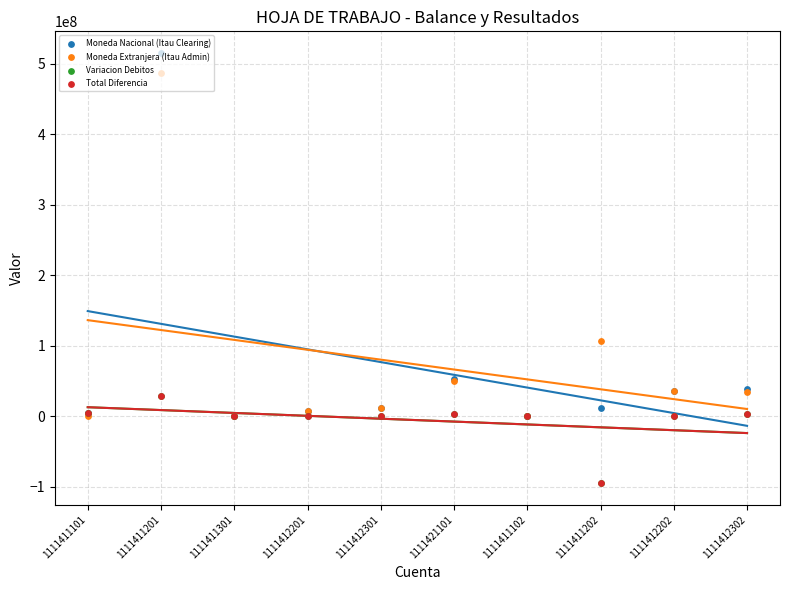

What are all the series names shown in the legend?

Moneda Nacional (Itau Clearing), Moneda Extranjera (Itau Admin), Variacion Debitos, Total Diferencia